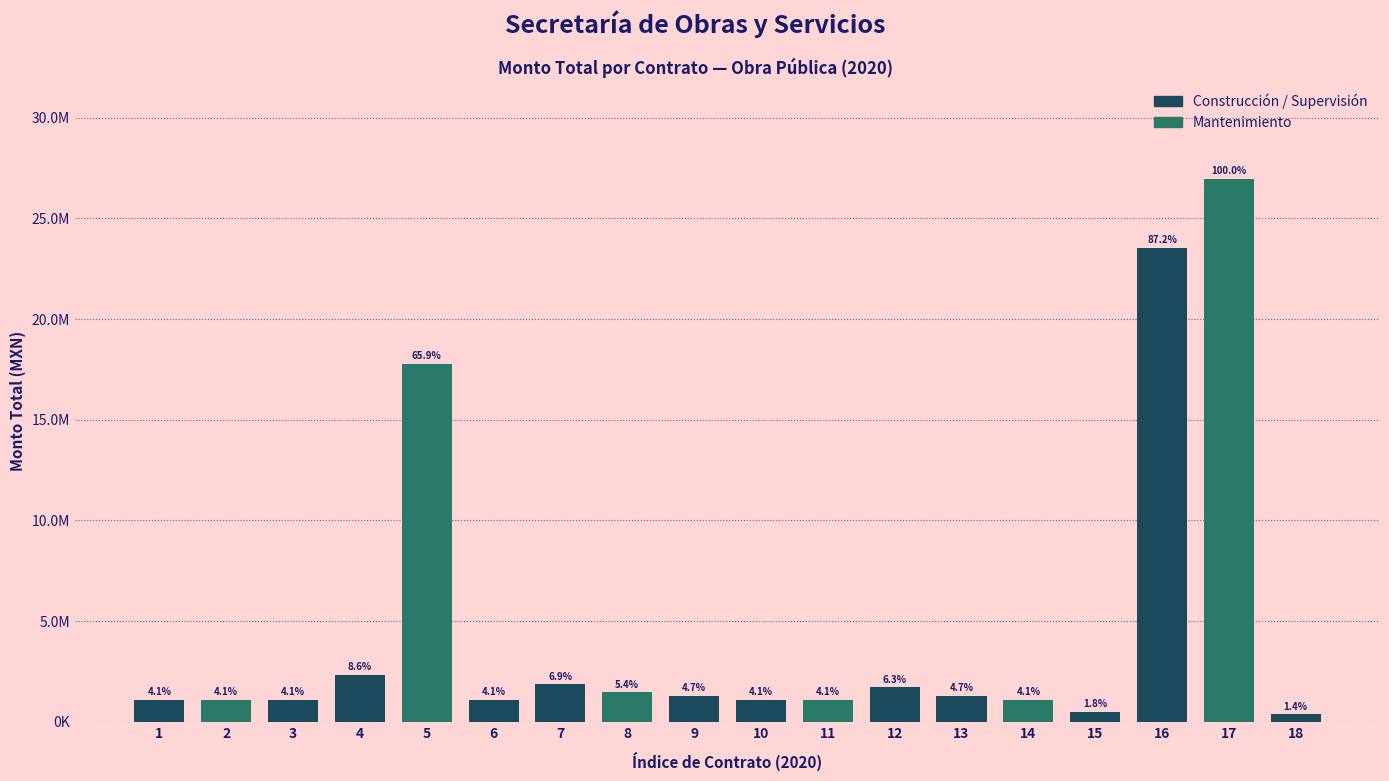

Are the bars horizontal?

No